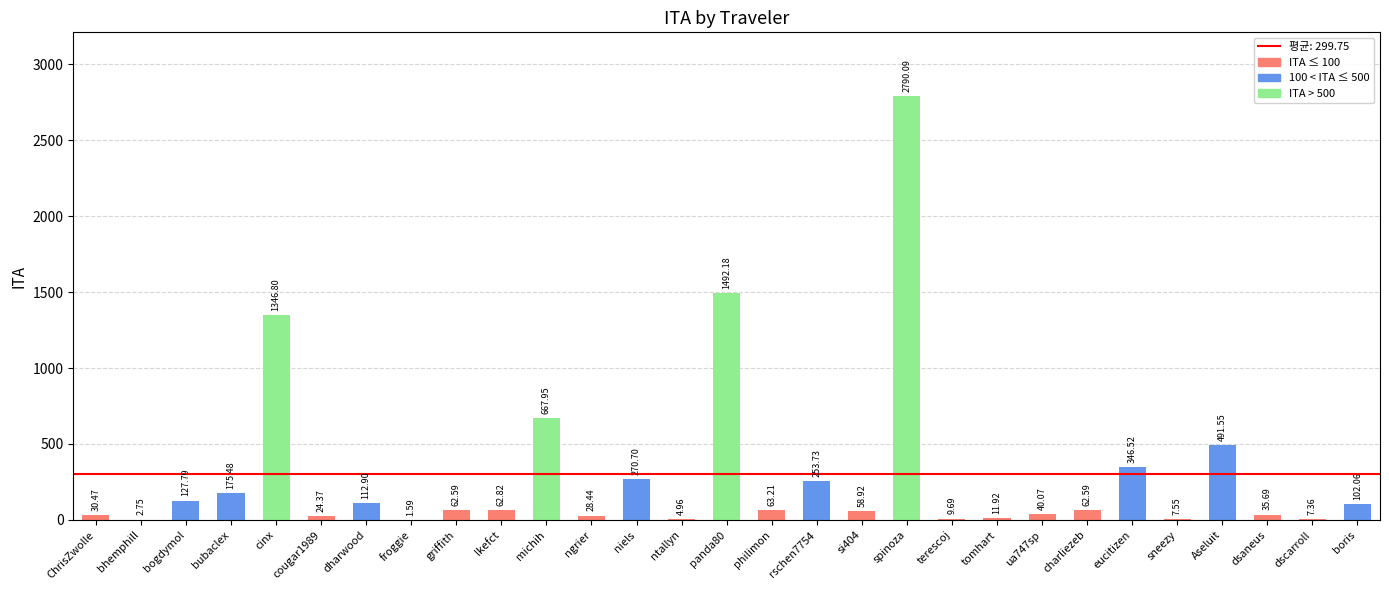

What is the change in value from bogdymol to si404?

-68.9